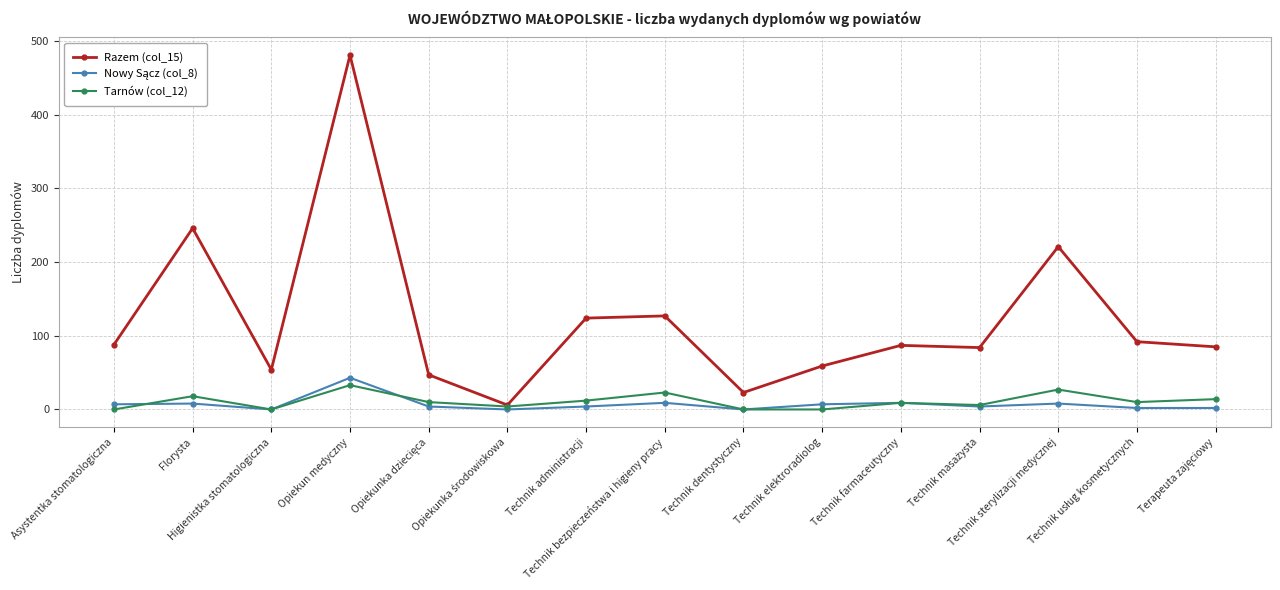

Which series has the largest range (max minus min)?

Razem (col_15)